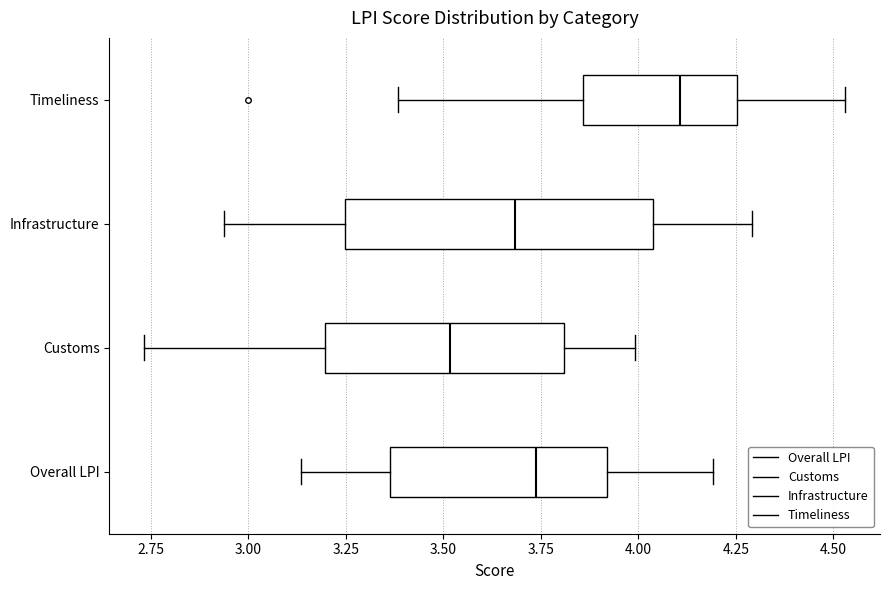

Where does the right whisker of the box for Customs end on the x-axis? The values are not printed on the chart, so give them approximately, as read against the axis.

4.00